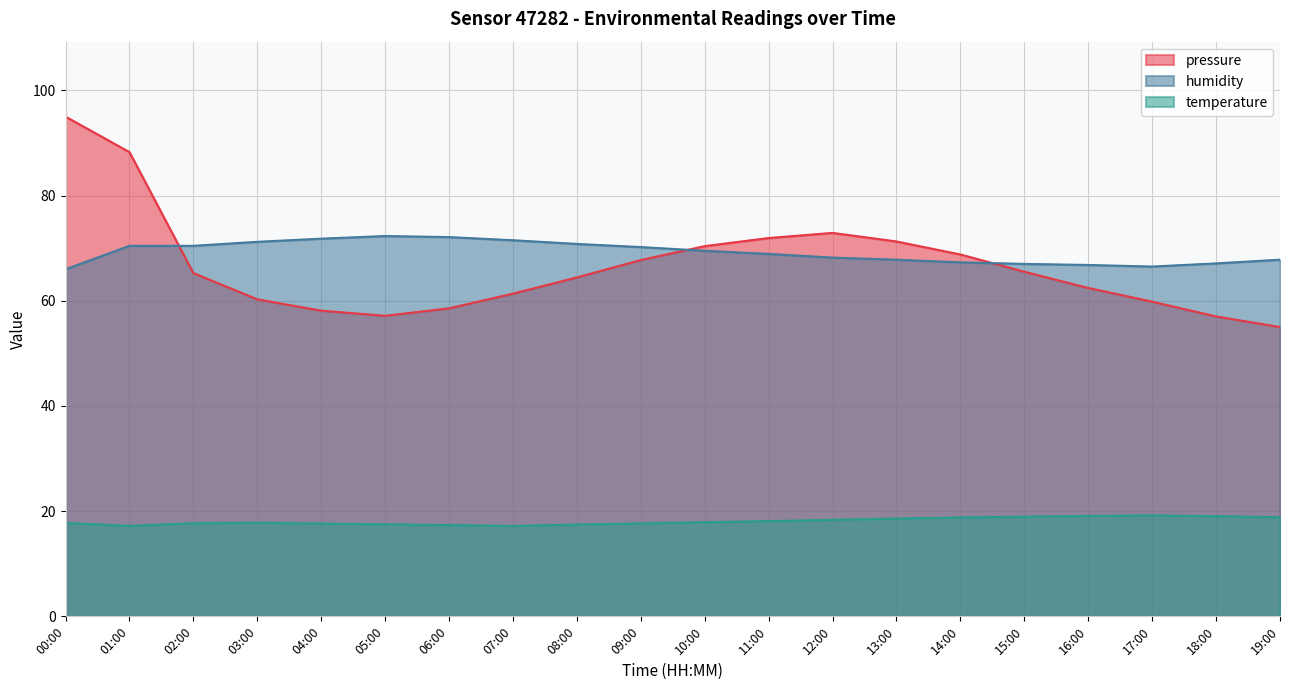

Which category has the highest value across all series?

00:00